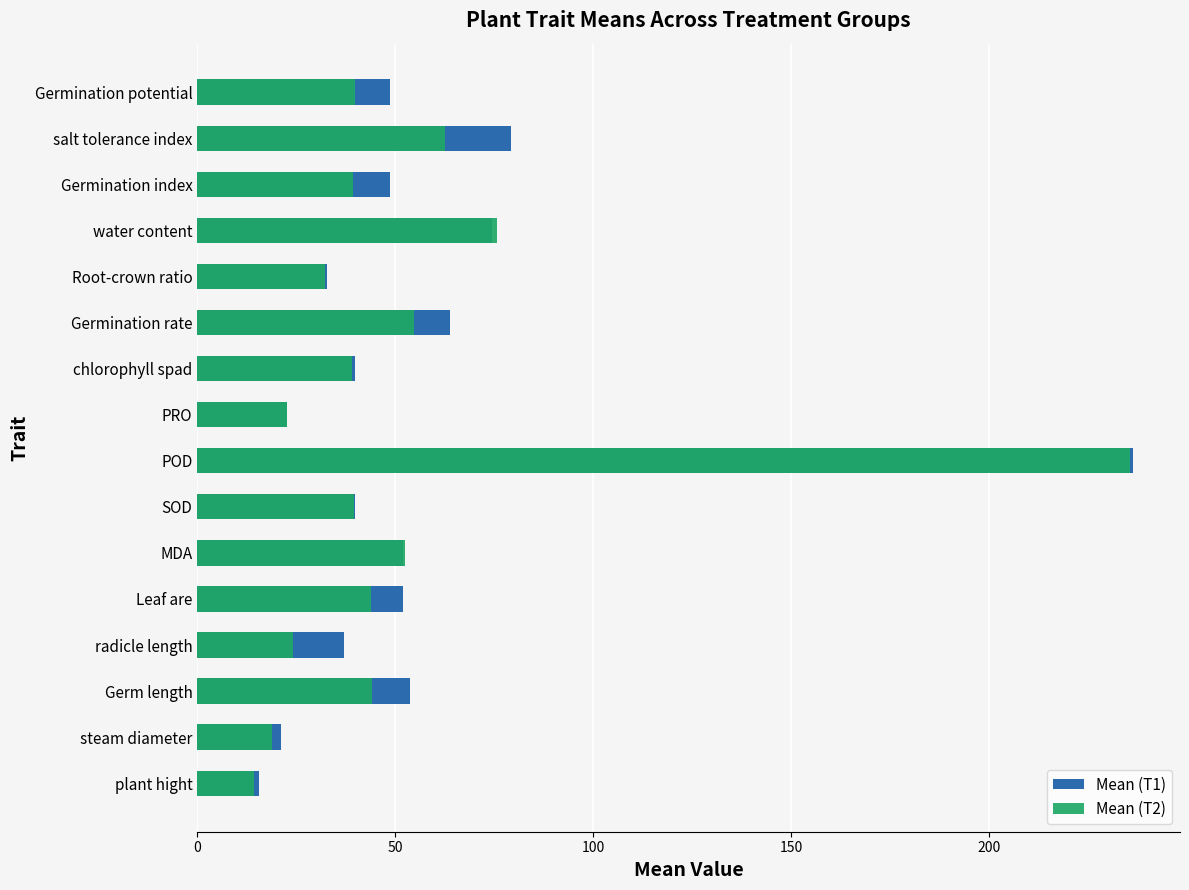

Reading left to right, what are all the values shown in this chart?

Mean (T1): 15.6	21.0	53.6	37.0	52.0	52.0	39.9	236.4	22.8	39.9	64.0	32.8	74.6	48.6	79.2	48.8
Mean (T2): 14.4	18.8	44.2	24.2	44.0	52.5	39.7	235.7	22.7	39.0	54.8	32.3	75.7	39.2	62.7	39.9